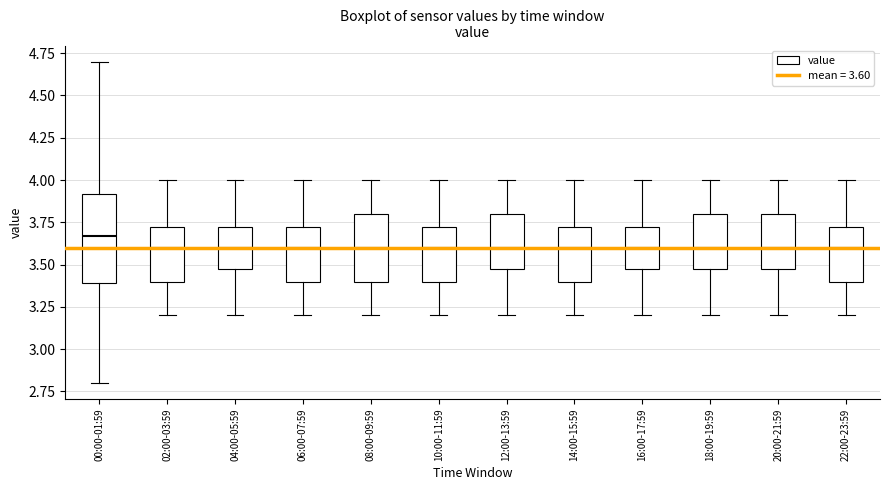

Reading left to right, transcribe this box plot: for each box, give where its median line is, the range the box spans, and where its two whiskers end, as read against the y-axis. The values are not printed on the chart, so give them approximately, as read against the axis.

00:00-01:59: median 3.65, box 3.40 to 3.90, whiskers 2.80 to 4.70
02:00-03:59: median 3.60, box 3.40 to 3.75, whiskers 3.20 to 4.00
04:00-05:59: median 3.60, box 3.50 to 3.75, whiskers 3.20 to 4.00
06:00-07:59: median 3.60, box 3.40 to 3.75, whiskers 3.20 to 4.00
08:00-09:59: median 3.60, box 3.40 to 3.80, whiskers 3.20 to 4.00
10:00-11:59: median 3.60, box 3.40 to 3.75, whiskers 3.20 to 4.00
12:00-13:59: median 3.60, box 3.50 to 3.80, whiskers 3.20 to 4.00
14:00-15:59: median 3.60, box 3.40 to 3.75, whiskers 3.20 to 4.00
16:00-17:59: median 3.60, box 3.50 to 3.75, whiskers 3.20 to 4.00
18:00-19:59: median 3.60, box 3.50 to 3.80, whiskers 3.20 to 4.00
20:00-21:59: median 3.60, box 3.50 to 3.80, whiskers 3.20 to 4.00
22:00-23:59: median 3.60, box 3.40 to 3.75, whiskers 3.20 to 4.00